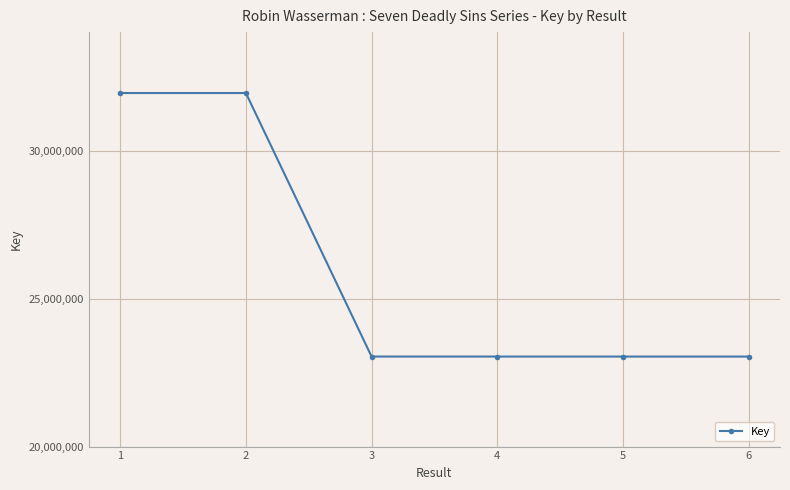

True or false: there are more than 2 points higher than both neighbors.

False